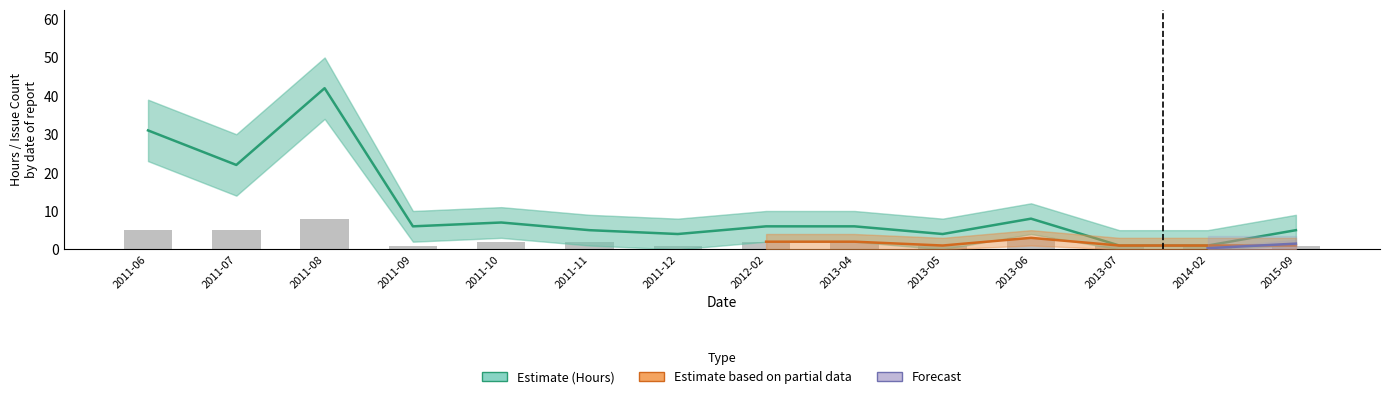

How many groups of bars are there?

14